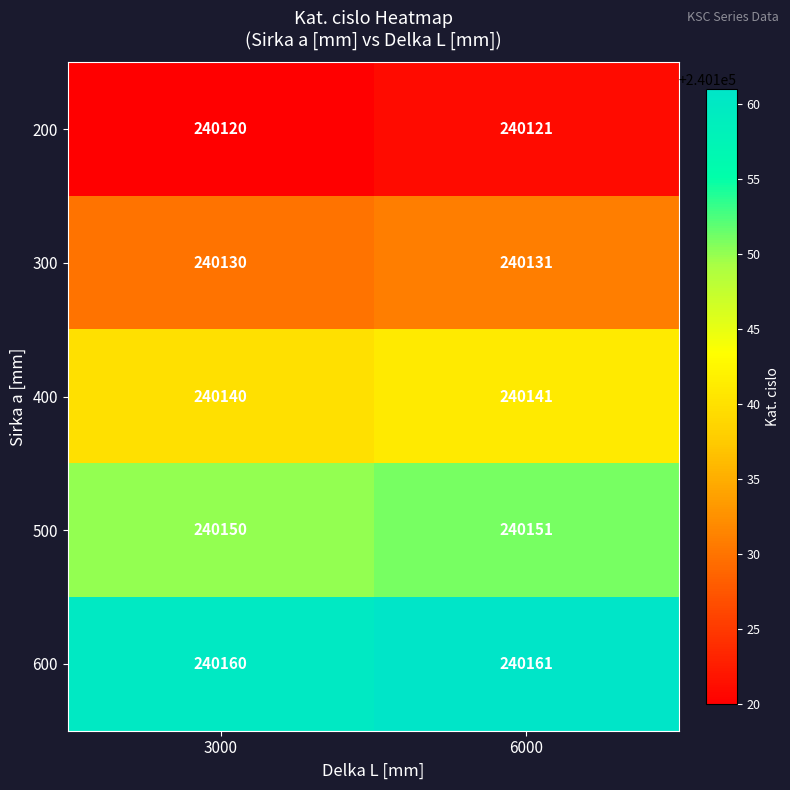

Which label corresponds to the largest value in the chart?

6000